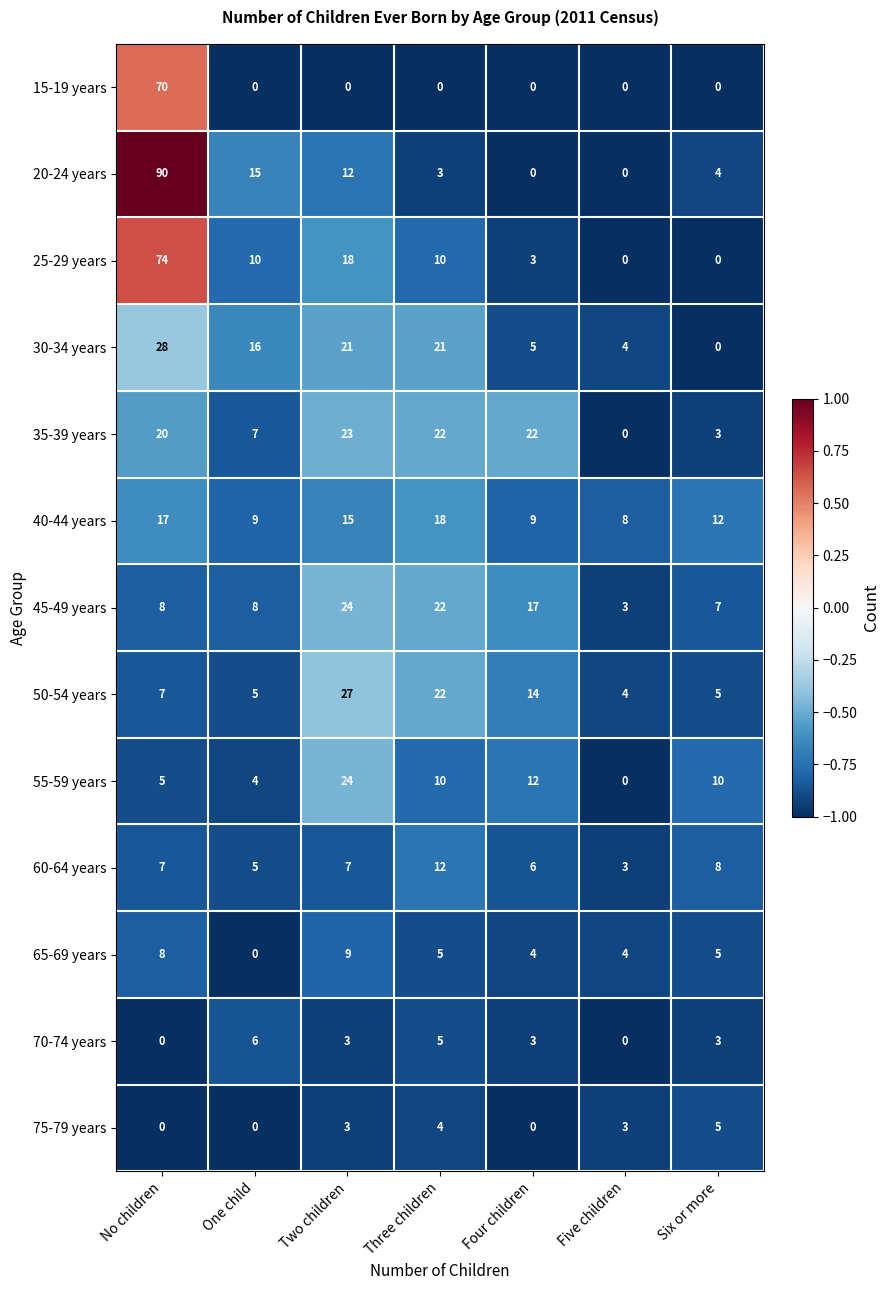

The 75-79 years series shows 0 at One child. True or false?

True